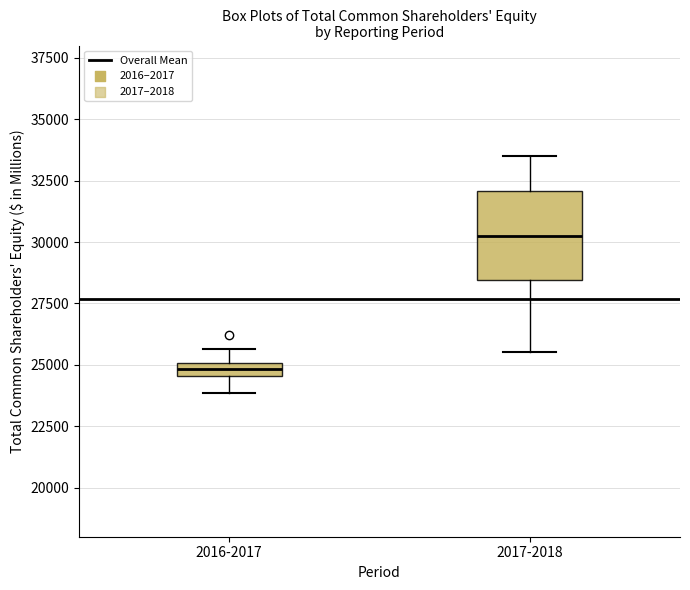

Which box's median line is the highest?

2017-2018